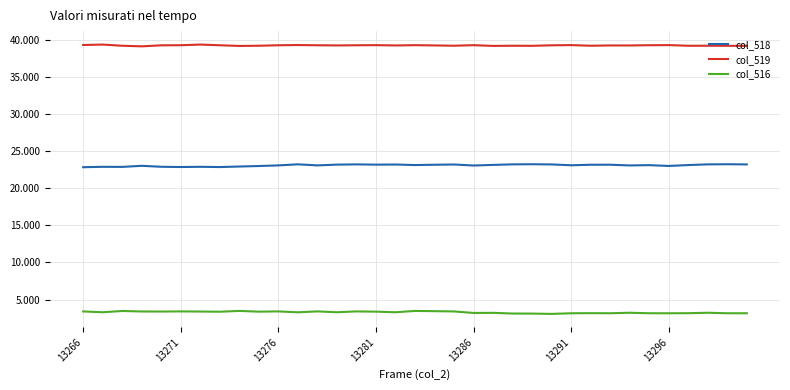

True or false: col_516 and col_519 intersect in this chart.

False